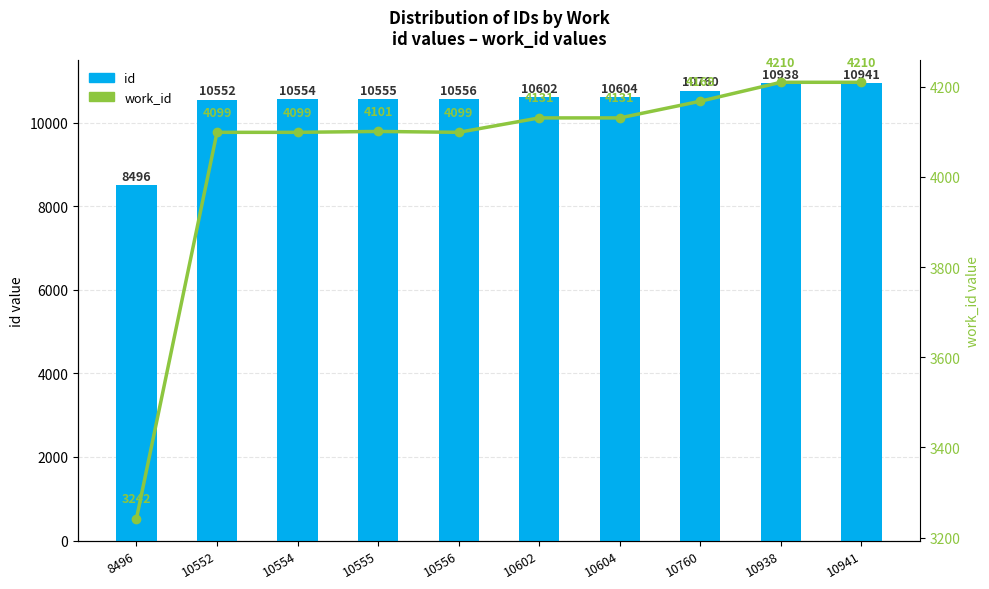

How many categories are shown in the chart?

10